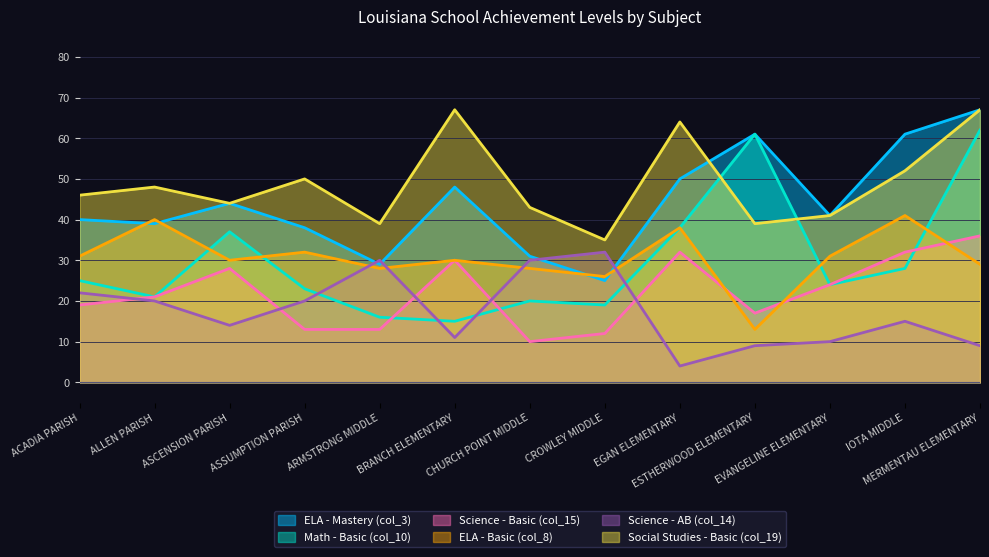

What is the sum of all Social Studies - Basic (col_19) values?

635